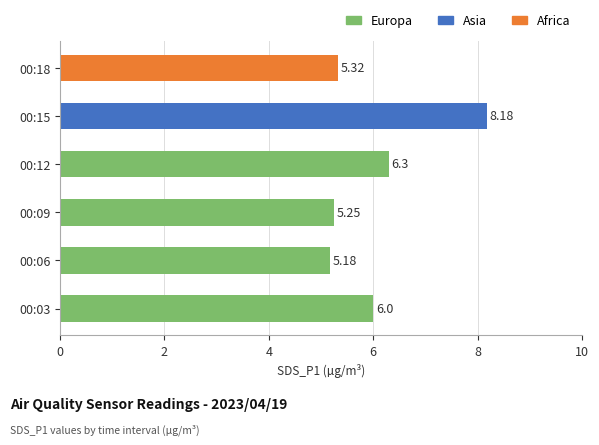

List the labels in order of value, largest first.

00:15, 00:12, 00:03, 00:18, 00:09, 00:06